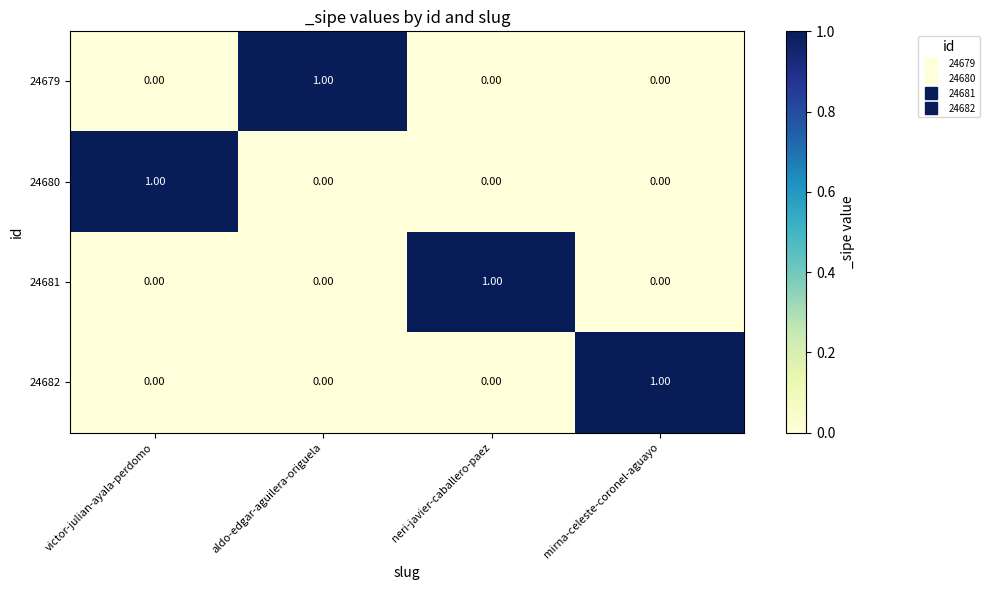

Is the value of 24679 at victor-julian-ayala-perdomo greater than the value of 24682 at mirna-celeste-coronel-aguayo?

No